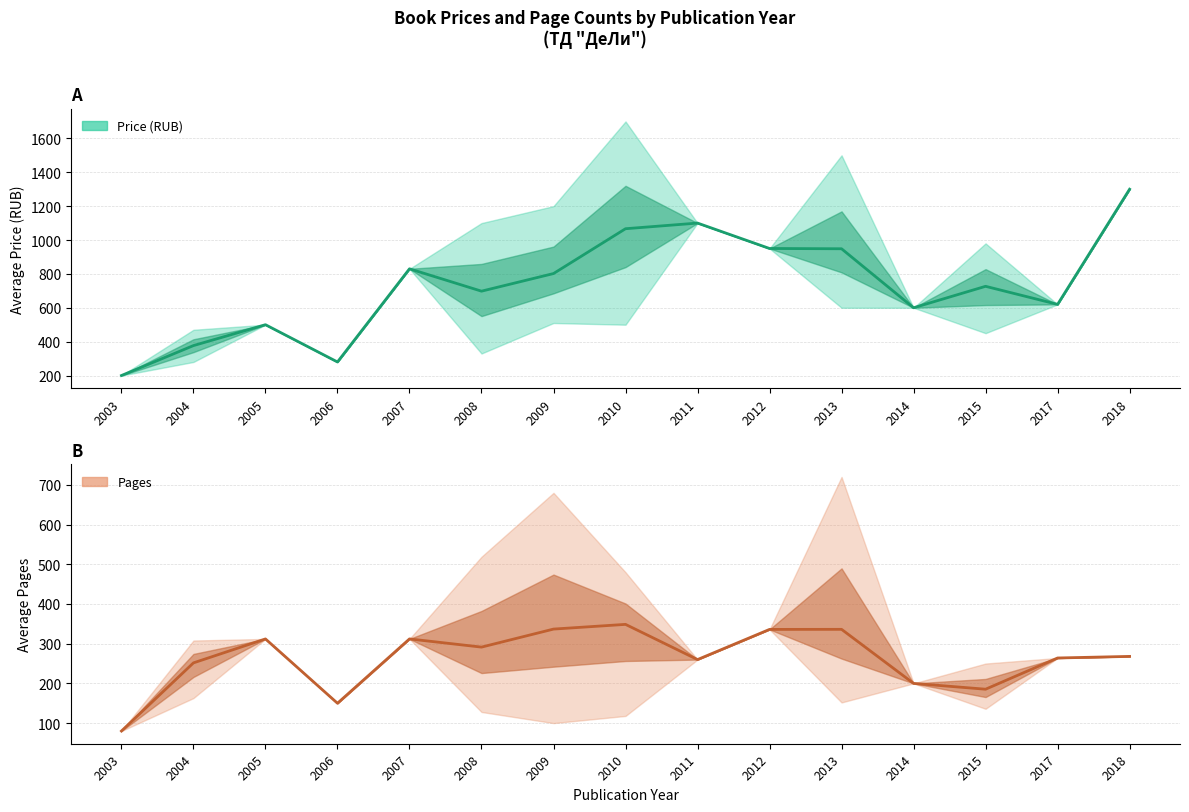

Rank the series at 2010 from highest to lowest value.

Avg Price (RUB), Avg Pages